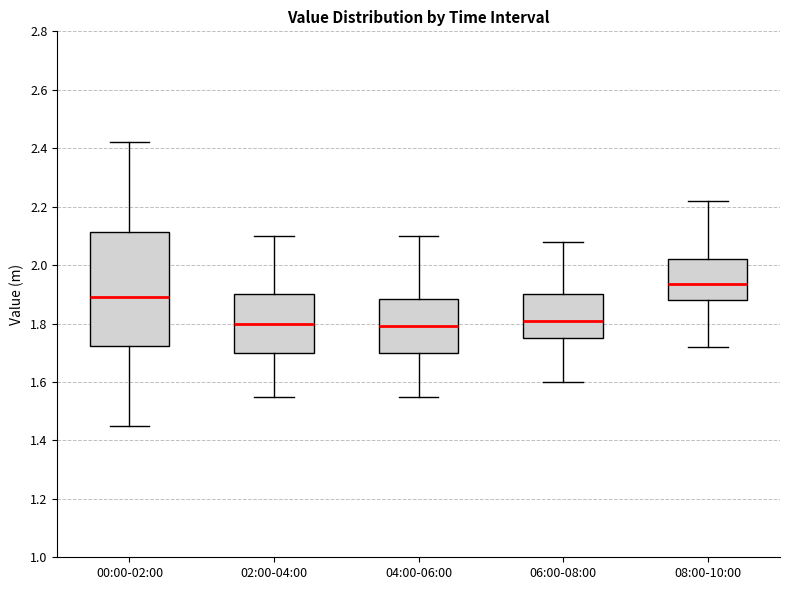

Where does the upper whisker of the box for 08:00-10:00 end on the y-axis? The values are not printed on the chart, so give them approximately, as read against the axis.

2.22